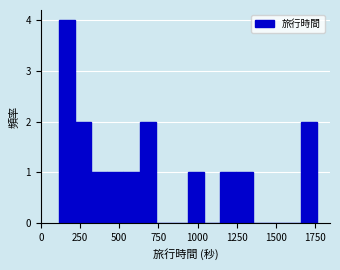

Around what value on the x-axis is the tallest bar? Give the approximate position of its centre, as read against the axis.

150